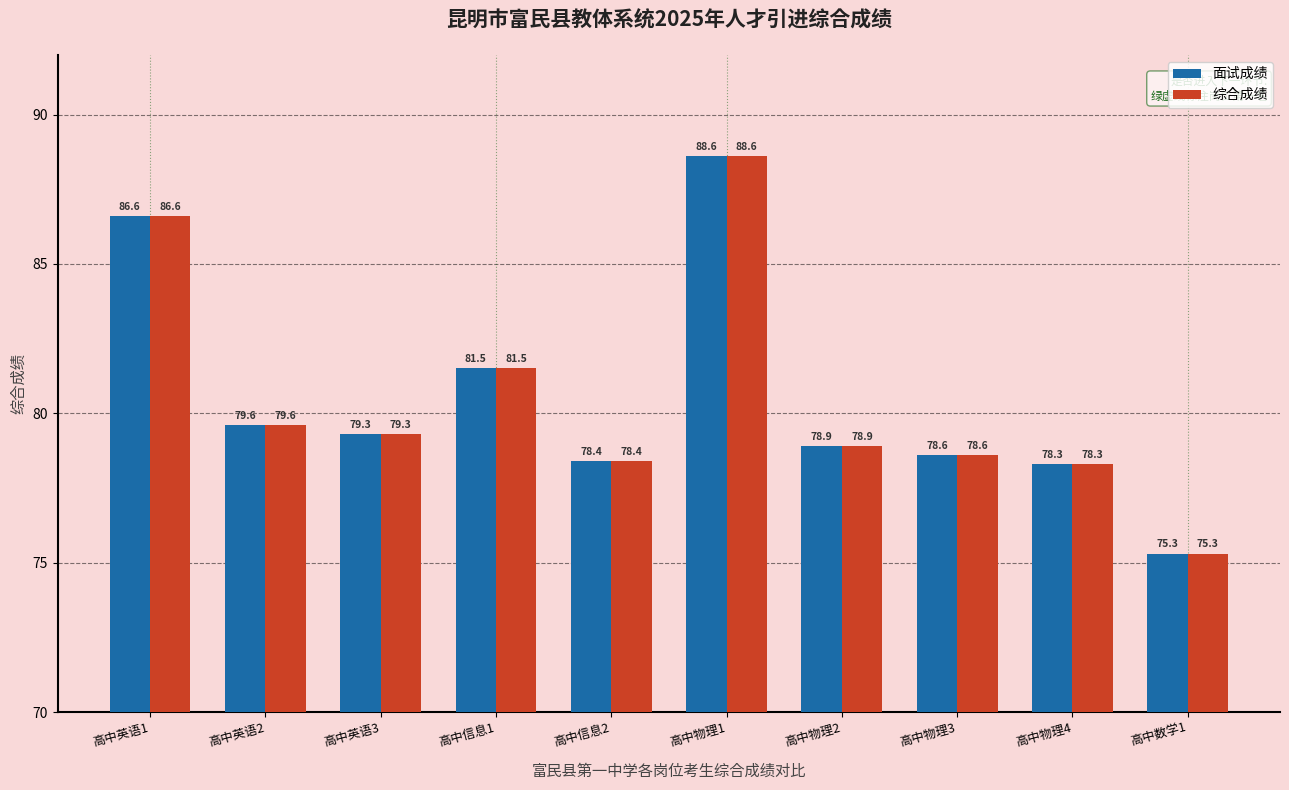

What position from the right is 高中英语3?

8